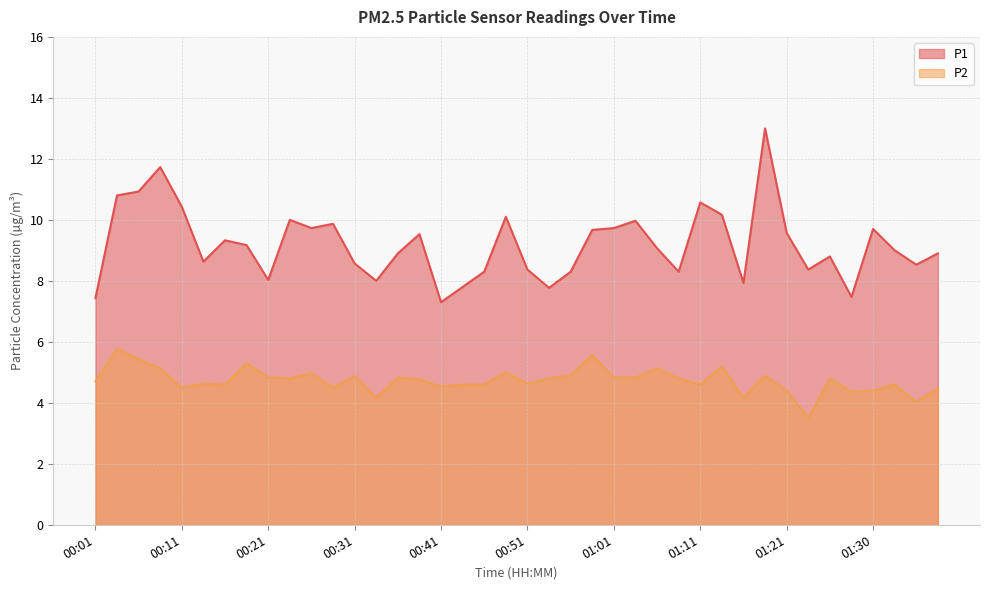

What is the minimum value for P1?

7.3